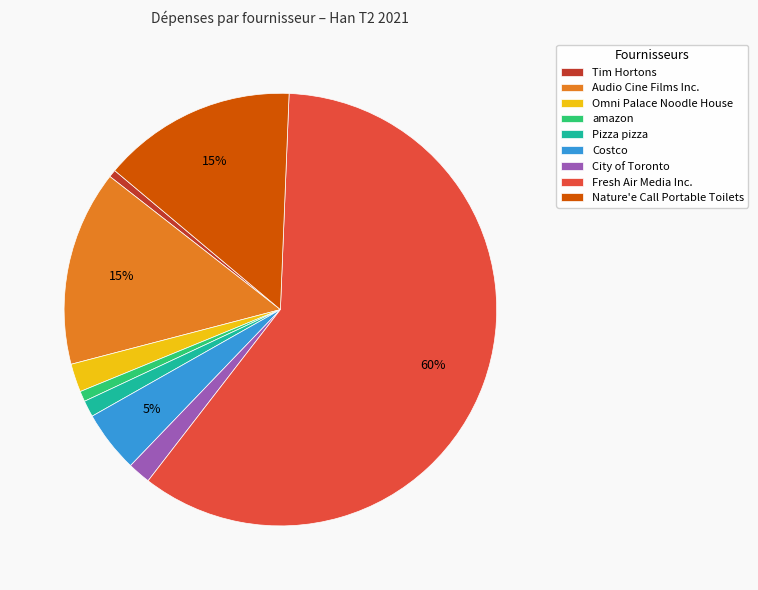

Which slice is the largest?

Fresh Air Media Inc.